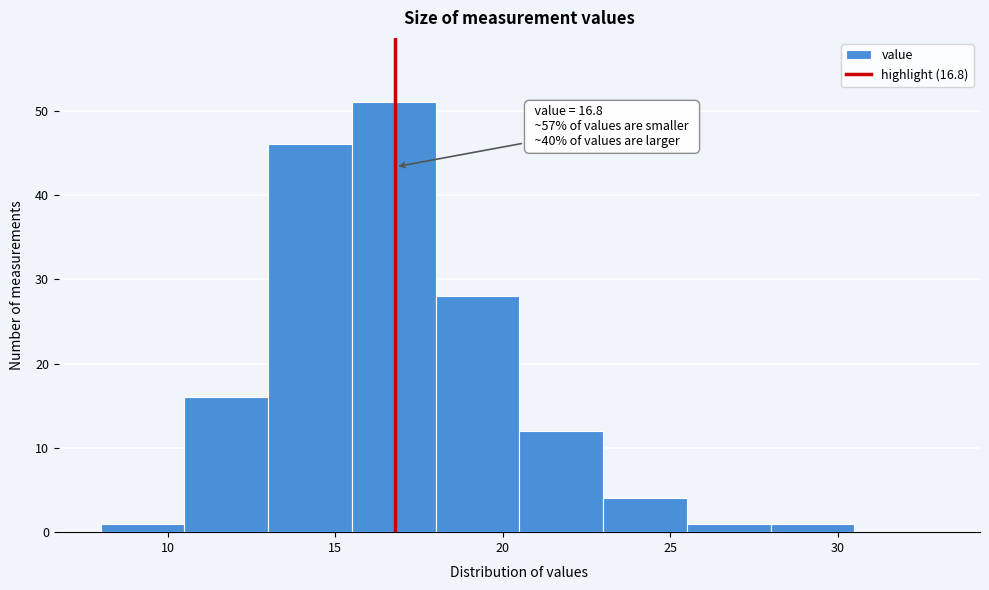

Over which range of the x-axis is the bar tallest?

15.5 to 18.0